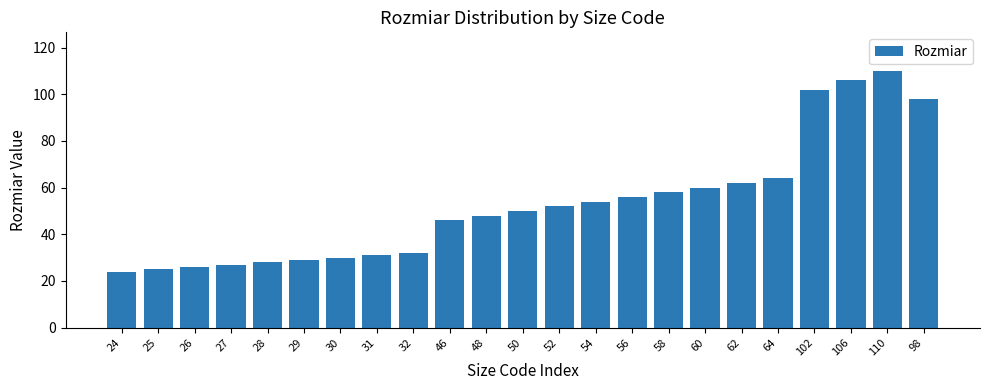

Reading left to right, list all the values displayed in this chart.

24	25	26	27	28	29	30	31	32	46	48	50	52	54	56	58	60	62	64	102	106	110	98